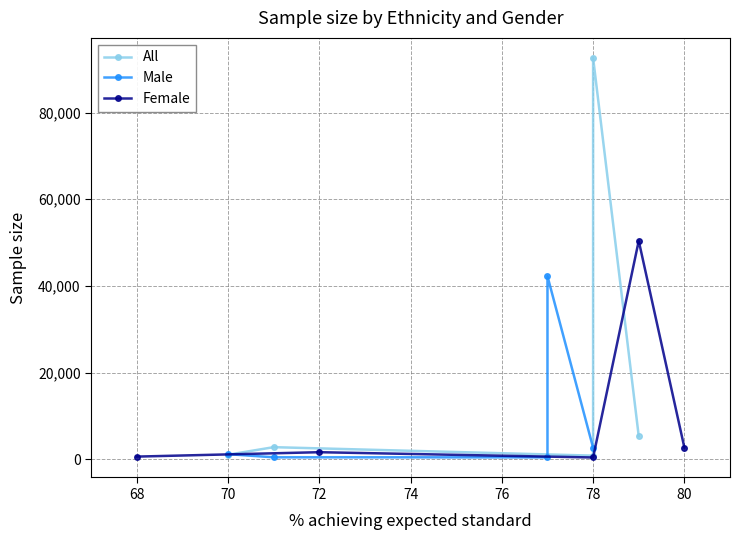

Rank the series by their average value, from lowest to highest.

Male, Female, All